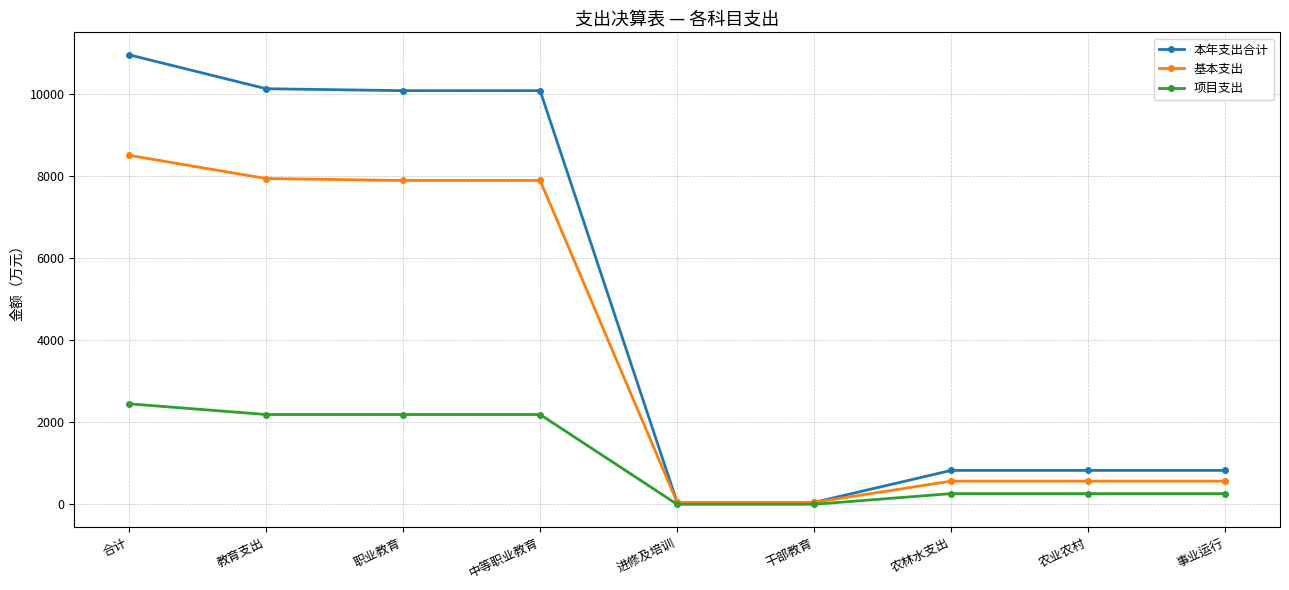

What is the highest value of the 本年支出合计 series?

10965.9